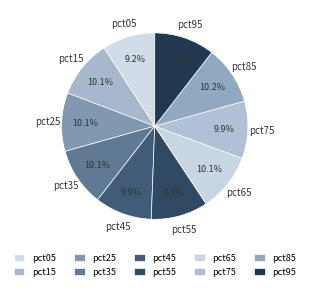

Is pct15 the majority of the pie?

No